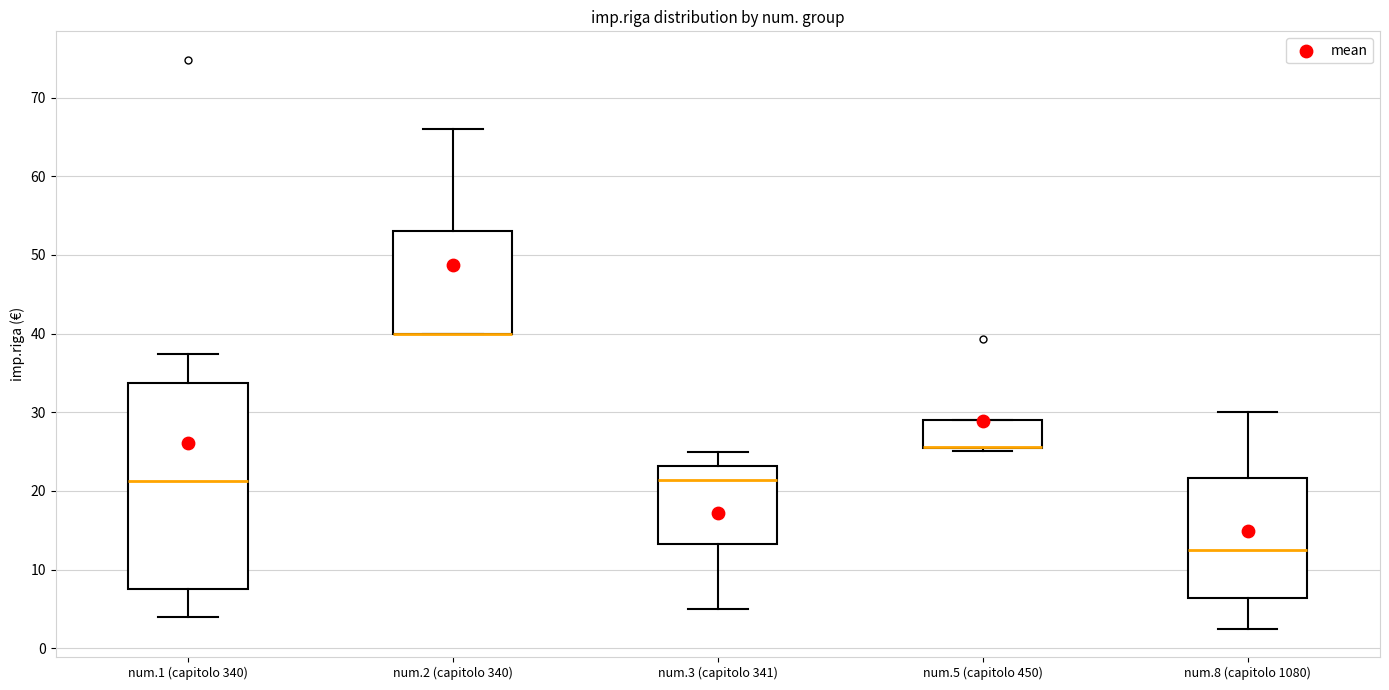

Where does the upper whisker of the box for num.2 (capitolo 340) end on the y-axis? The values are not printed on the chart, so give them approximately, as read against the axis.

66